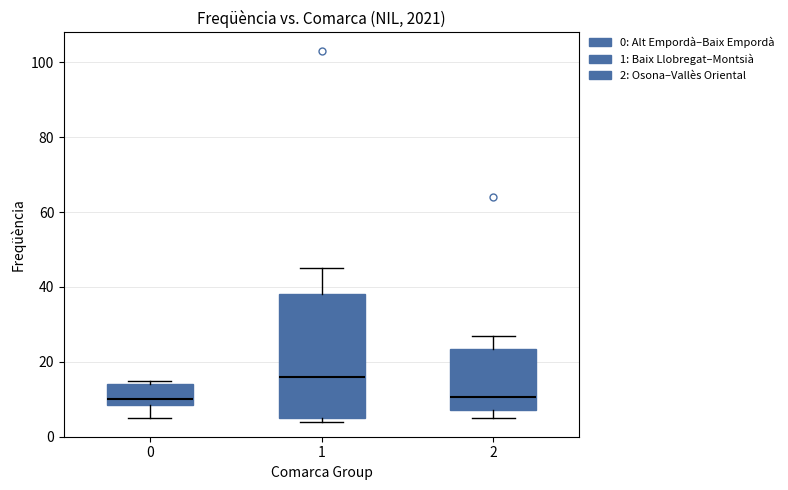

Comparing the boxes themselves (not the whiskers), which one is the tallest?

1